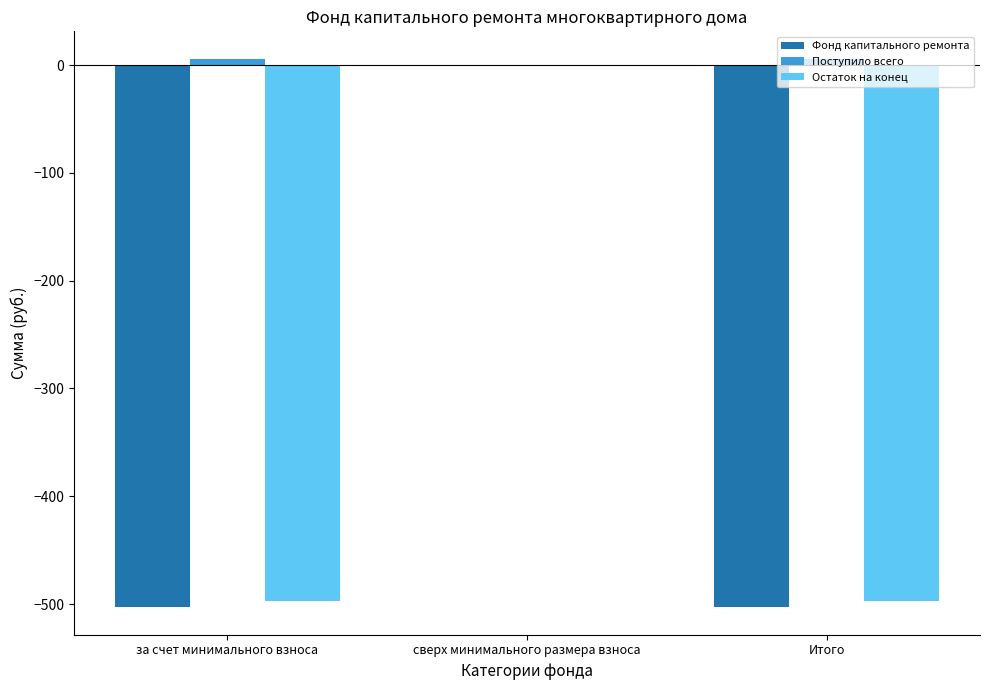

What are all the series names shown in the legend?

Фонд капитального ремонта, Поступило всего, Остаток на конец